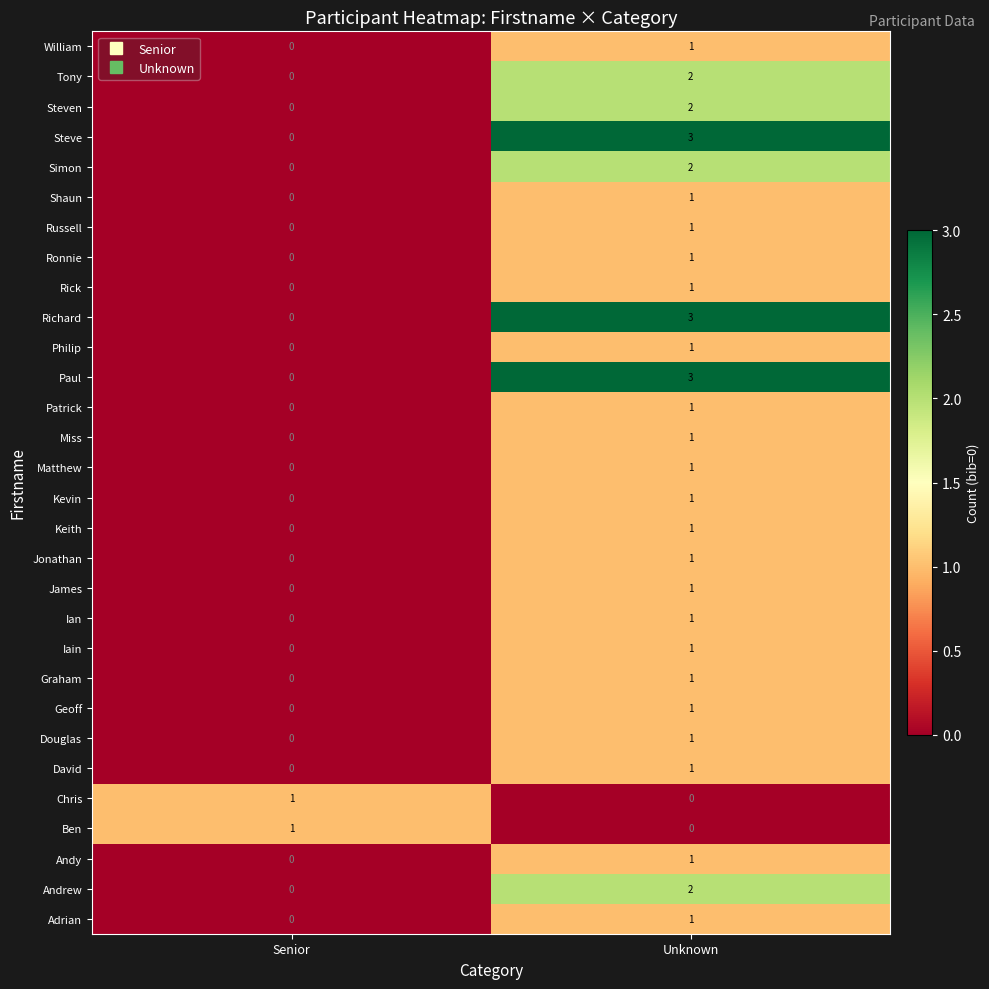

Which label corresponds to the largest value in the chart?

Unknown